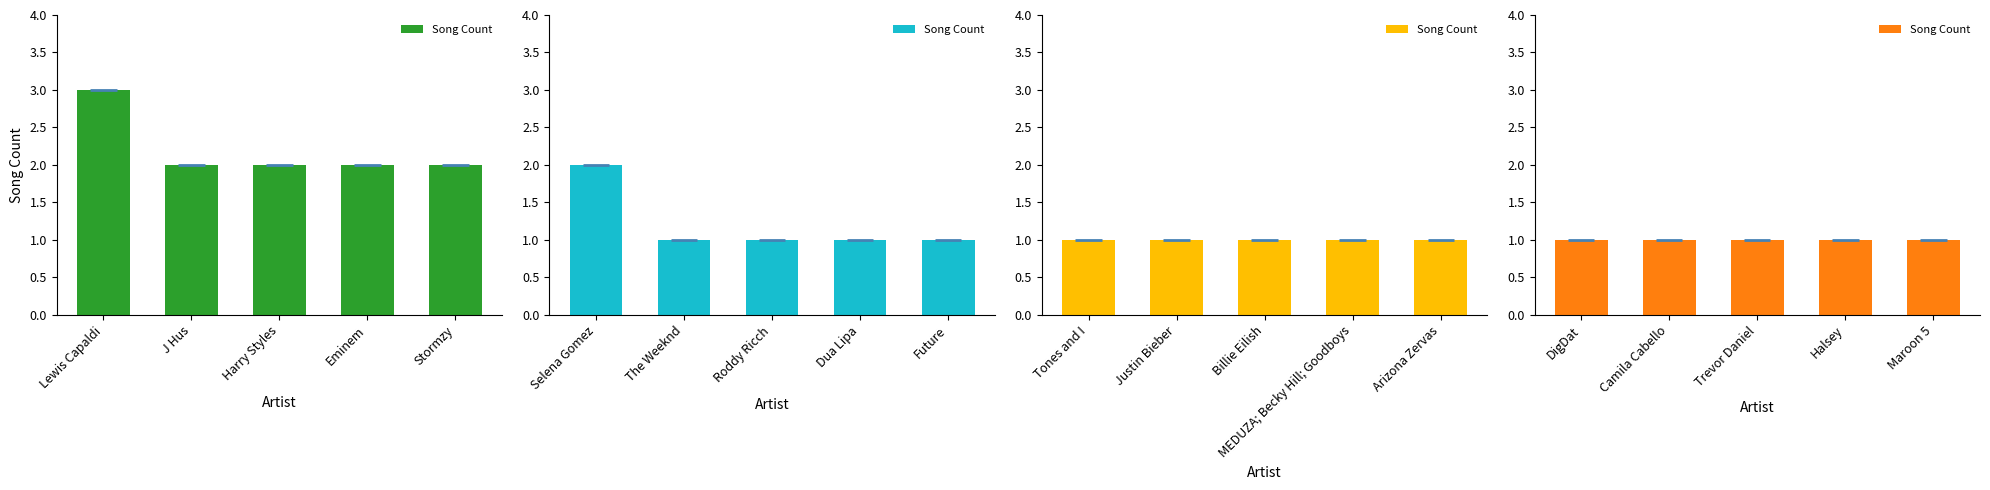

The value at Stormzy is 2. True or false?

True